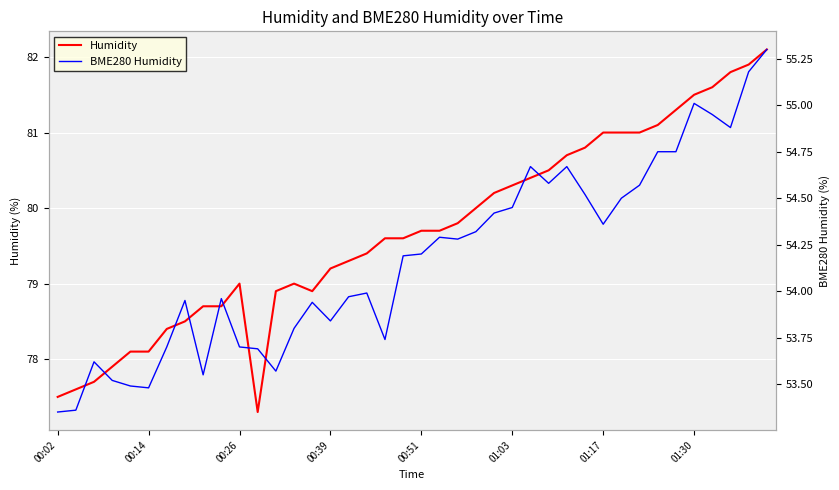

Reading left to right, extract all data points from this chart.

Humidity: 77.5	77.6	77.7	77.9	78.1	78.1	78.4	78.5	78.7	78.7	79.0	77.3	78.9	79.0	78.9	79.2	79.3	79.4	79.6	79.6	79.7	79.7	79.8	80.0	80.2	80.3	80.4	80.5	80.7	80.8	81.0	81.0	81.0	81.1	81.3	81.5	81.6	81.8	81.9	82.1
BME280 Humidity: 53.4	53.4	53.6	53.5	53.5	53.5	53.7	54.0	53.5	54.0	53.7	53.7	53.6	53.8	53.9	53.8	54.0	54.0	53.7	54.2	54.2	54.3	54.3	54.3	54.4	54.5	54.7	54.6	54.7	54.5	54.4	54.5	54.6	54.8	54.8	55.0	55.0	54.9	55.2	55.3